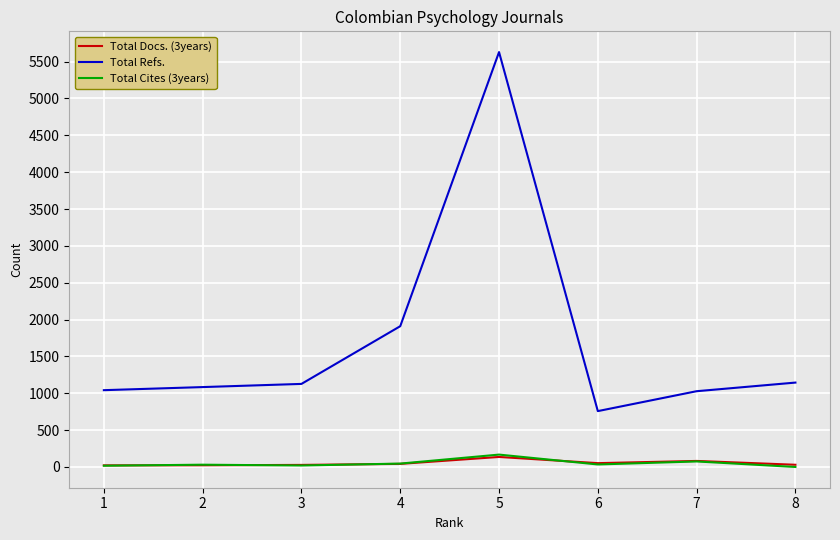

True or false: Total Cites (3years) and Total Refs. intersect in this chart.

False